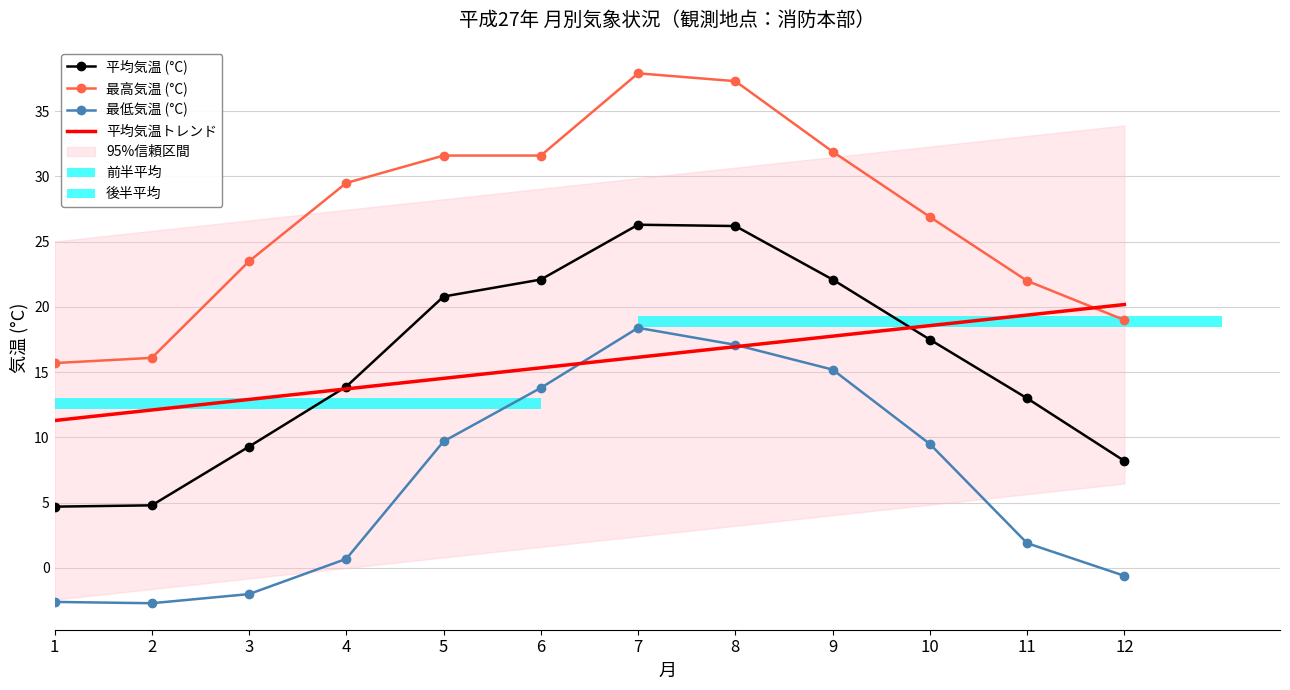

Is the value of 最低気温 at 10 greater than the value of 平均気温 at 6?

No